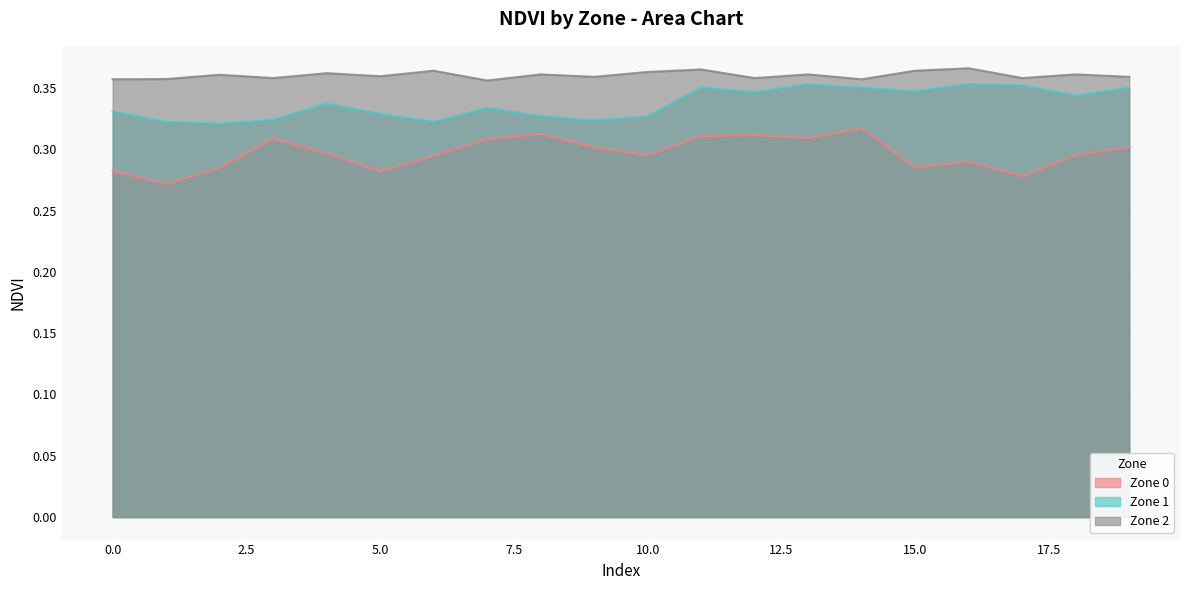

How many series are shown in this chart?

3